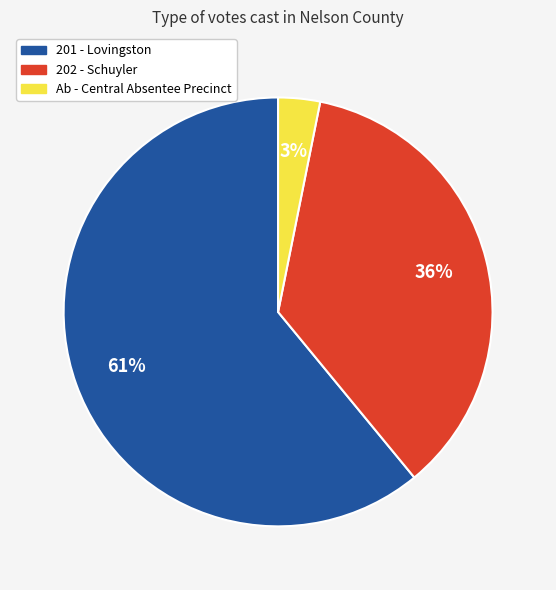

Rank the categories by value from highest to lowest.

201 - Lovingston, 202 - Schuyler, Ab - Central Absentee Precinct